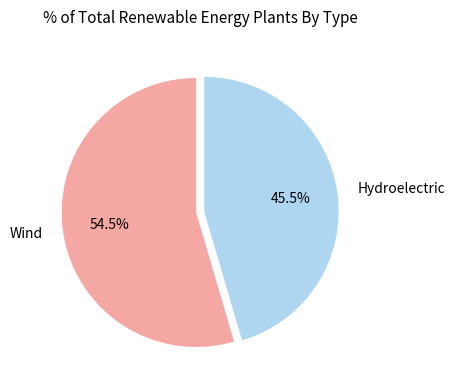

Which category accounts for the majority?

Wind